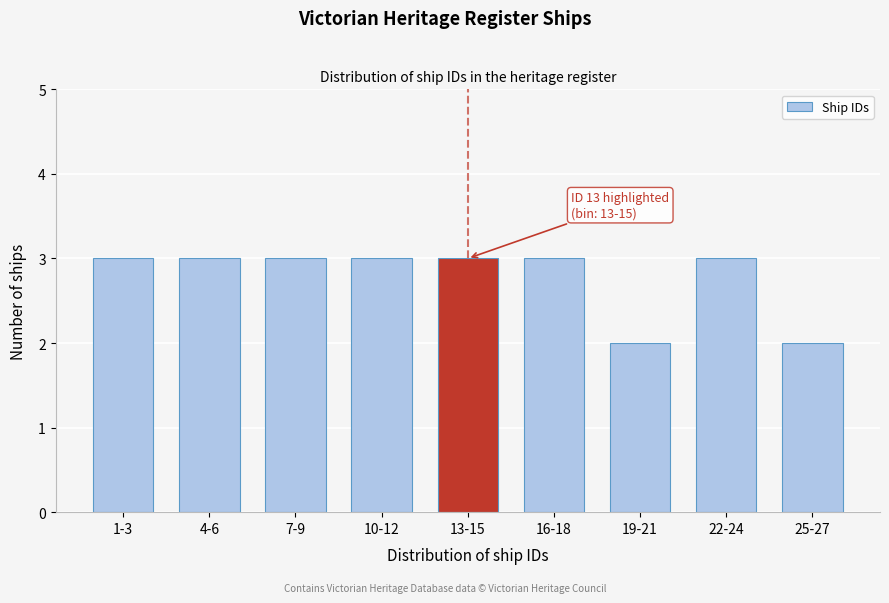

Reading right to left, list all the values displayed in this chart.

2	3	2	3	3	3	3	3	3